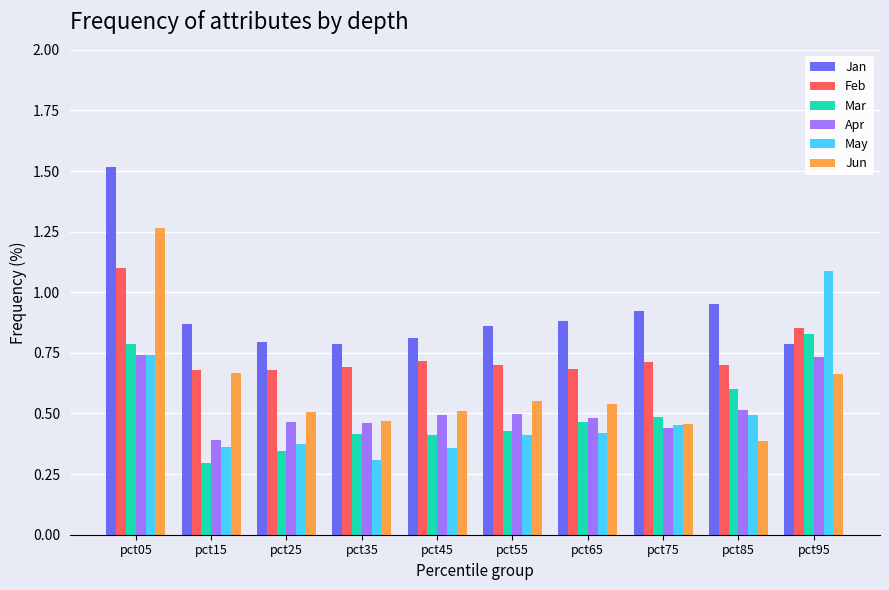

Which series changed the most between pct85 and pct95?

May